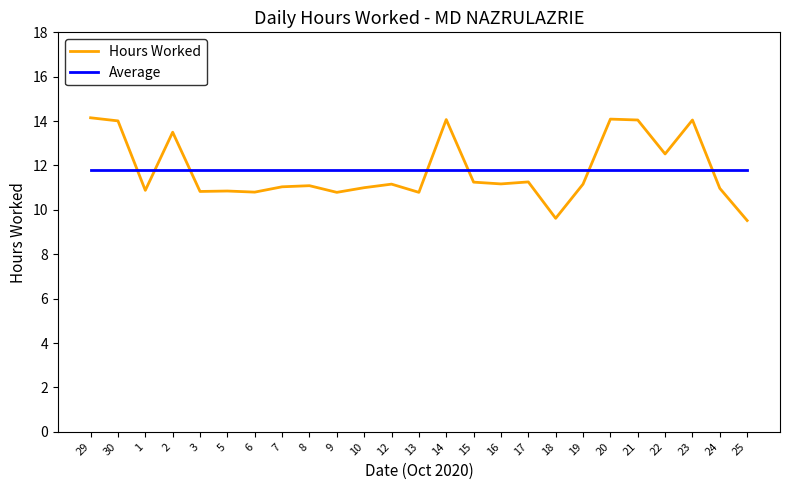

What is the maximum value for Hours Worked?

14.2